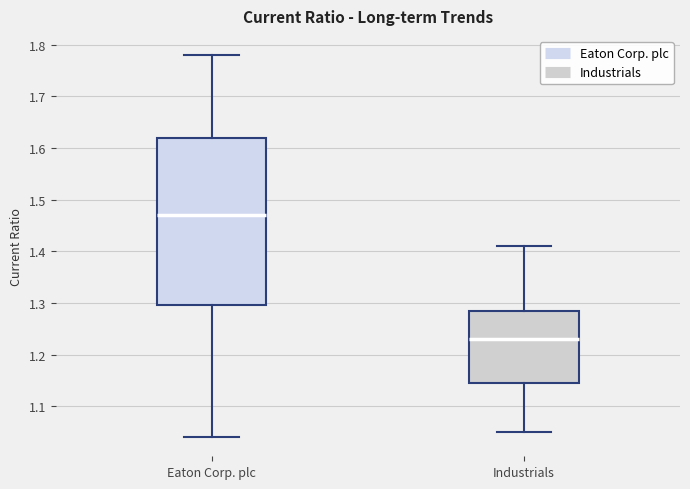

Reading left to right, read every box against the y-axis: the position of its median line, the range the box covers, and the ends of its whiskers. The values are not printed on the chart, so give them approximately, as read against the axis.

Eaton Corp. plc: median 1.47, box 1.30 to 1.62, whiskers 1.04 to 1.78
Industrials: median 1.23, box 1.15 to 1.29, whiskers 1.05 to 1.41